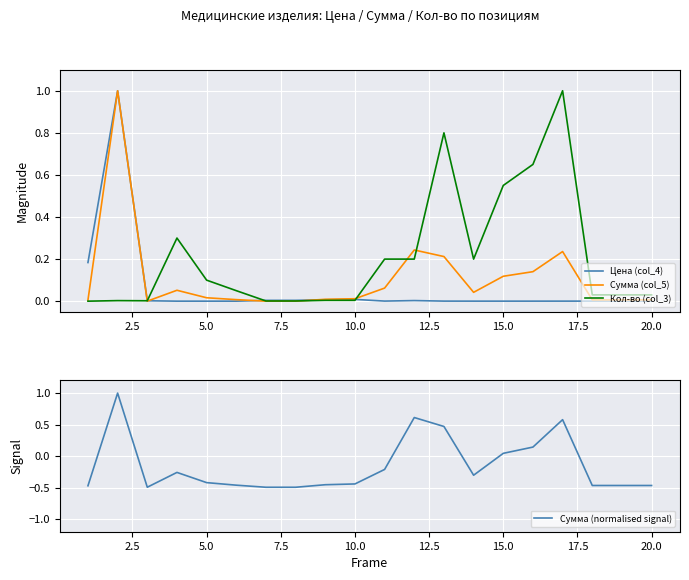

Which series ends up on top after the final intersection of Сумма (normalised signal) and Кол-во (col_3)?

Кол-во (col_3)